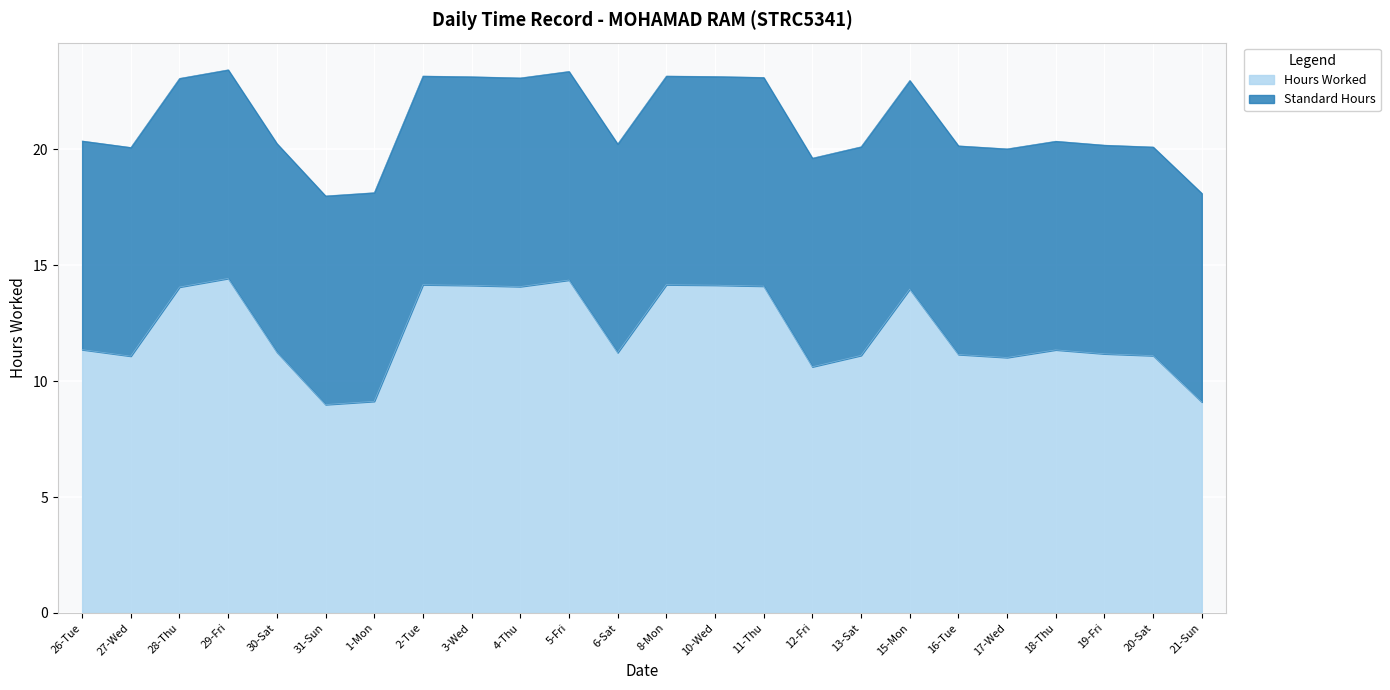

What is the ratio of the value at 10-Wed to the value at 1-Mon?

1.5